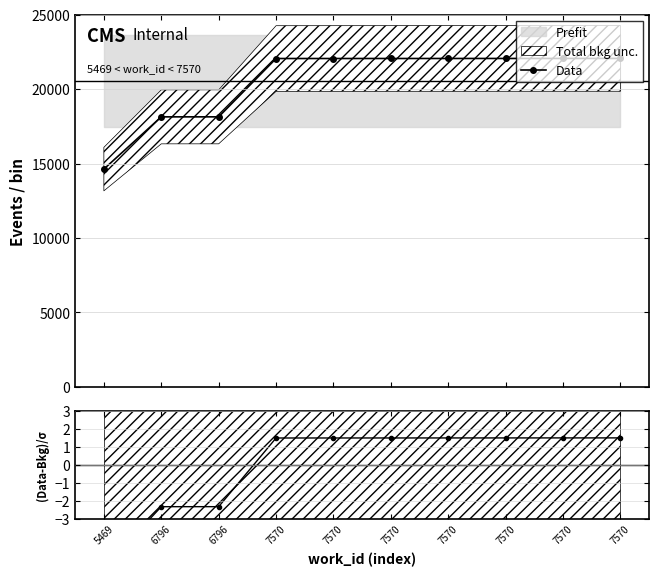

List the labels in order of Data value, smallest first.

5469, 6796, 6796, 7570, 7570, 7570, 7570, 7570, 7570, 7570